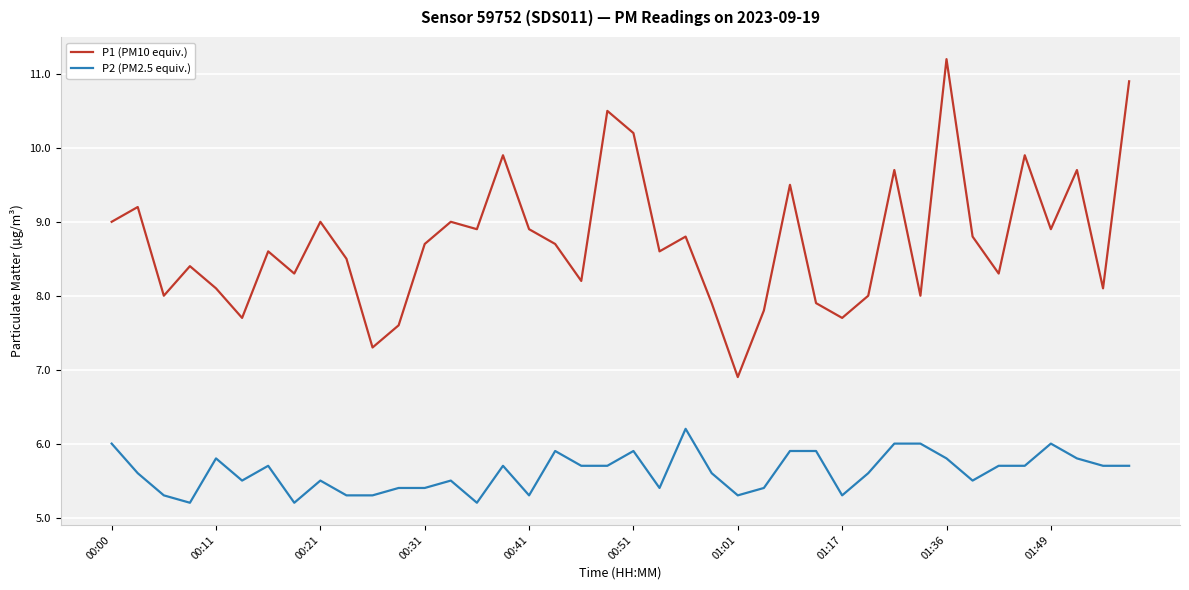

Rank the series by their maximum value, from lowest to highest.

P2 (PM2.5 equiv.), P1 (PM10 equiv.)